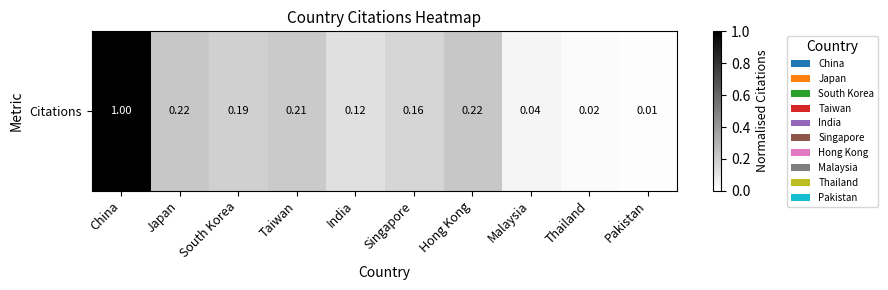

List the labels in order of value, largest first.

China, Hong Kong, Japan, Taiwan, South Korea, Singapore, India, Malaysia, Thailand, Pakistan